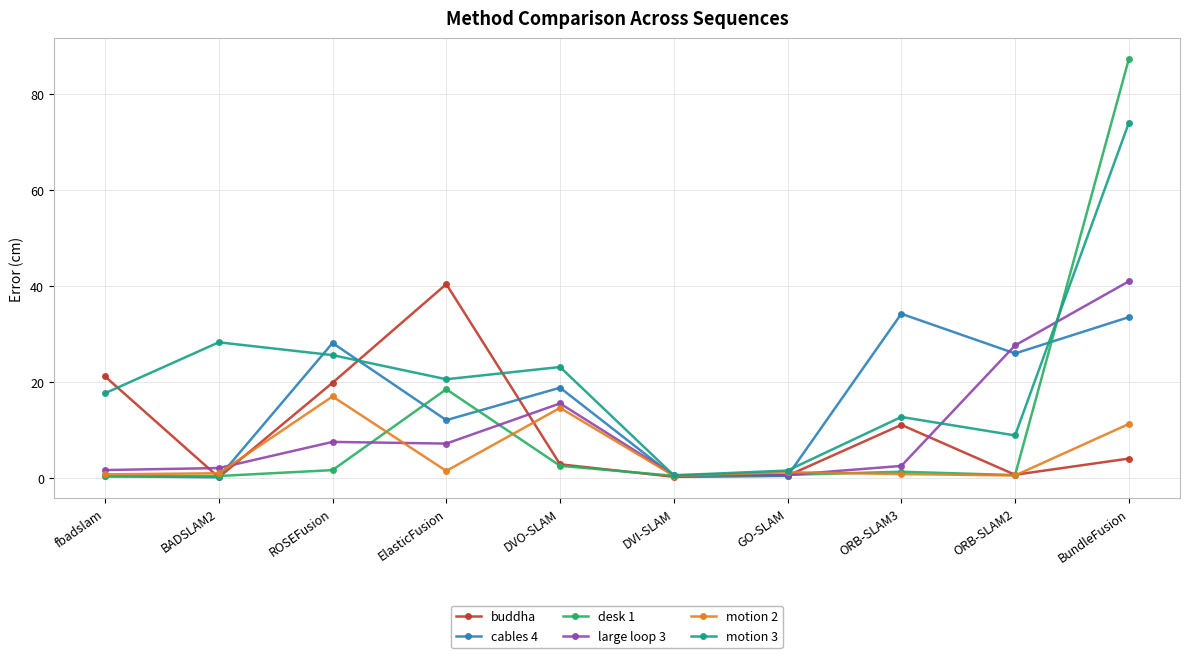

In cables 4, how many points are lower than both neighbors (excluding endpoints)?

4